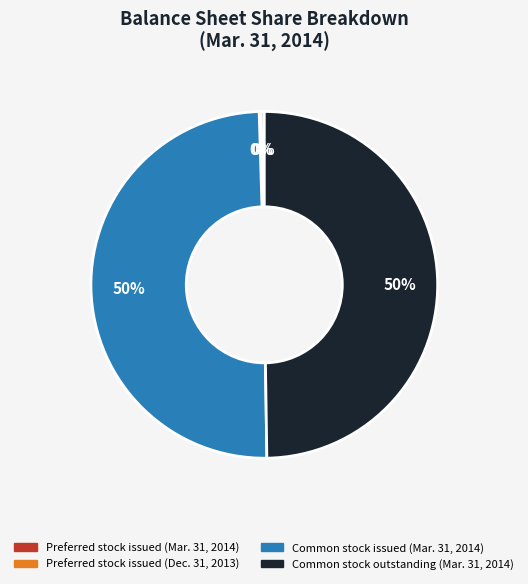

Is it true that Common stock issued (Mar. 31, 2014) is 50% of the pie?

True